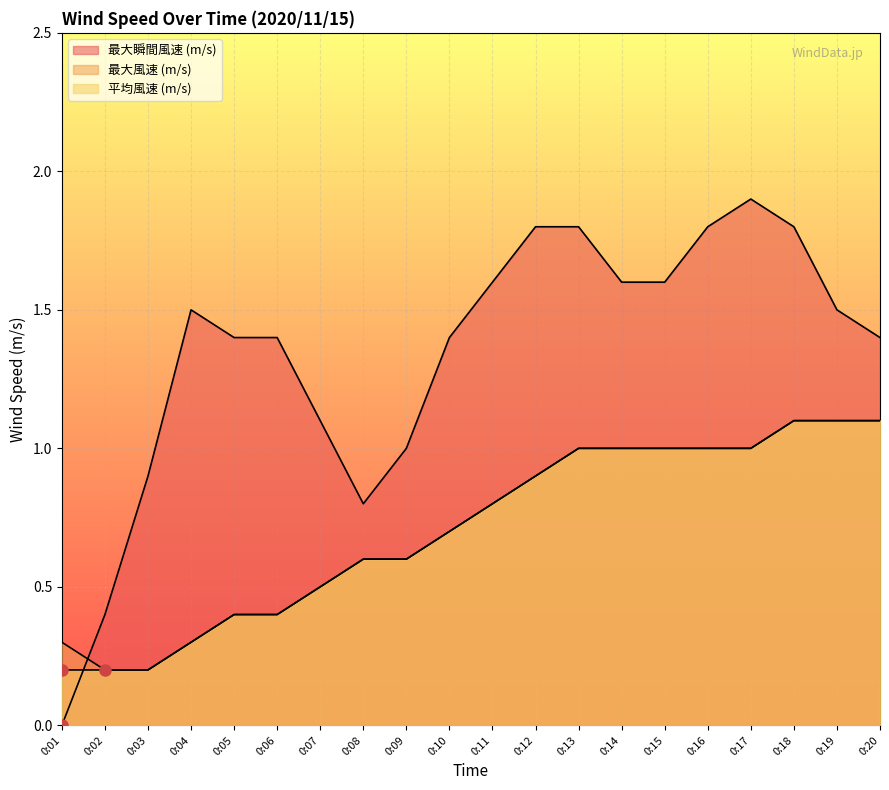

Is it true that 最大瞬間風速 (m/s) equals 1.0 at 0:01?

False